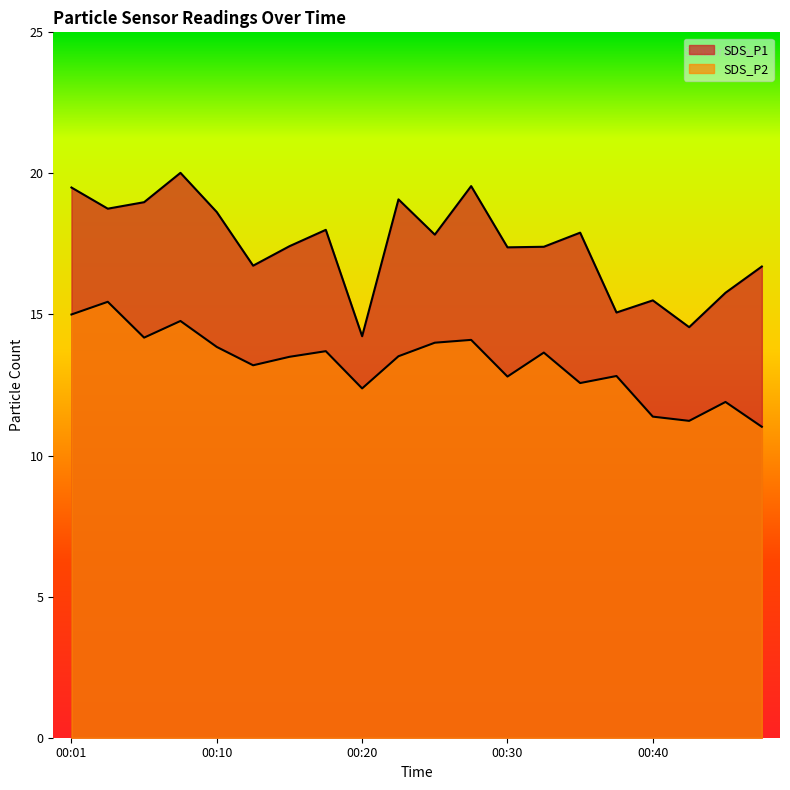

What is the average value of the SDS_P2 series?

13.3